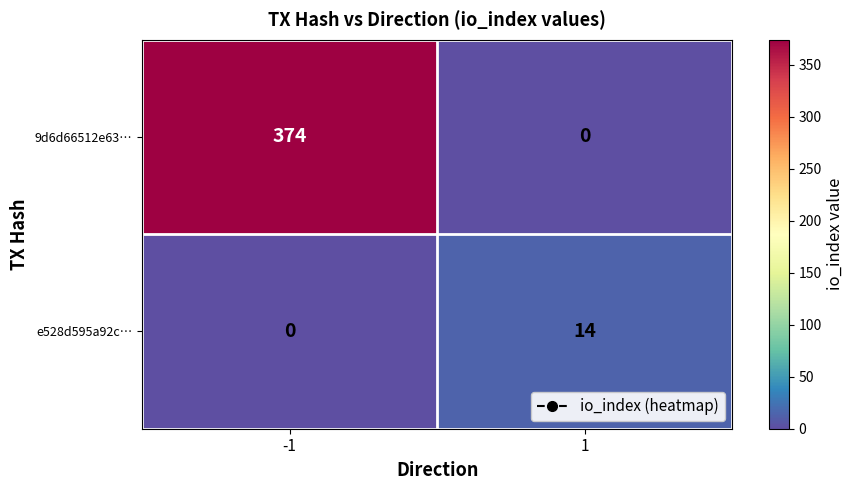

The 9d6d66512e63… series shows 0 at 1. True or false?

True